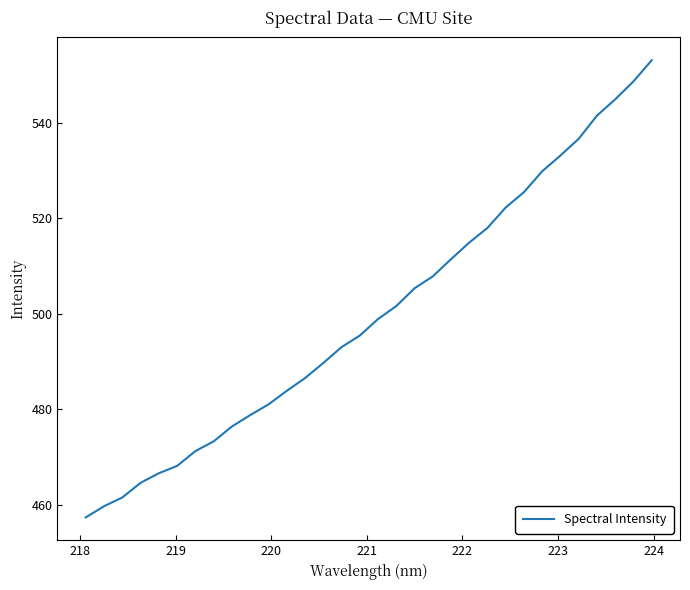

What is the smallest value displayed?

457.3